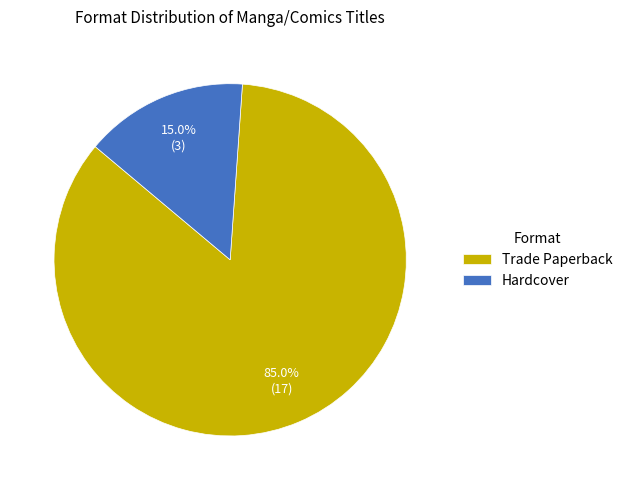

Which slice represents more than half of the pie?

Trade Paperback